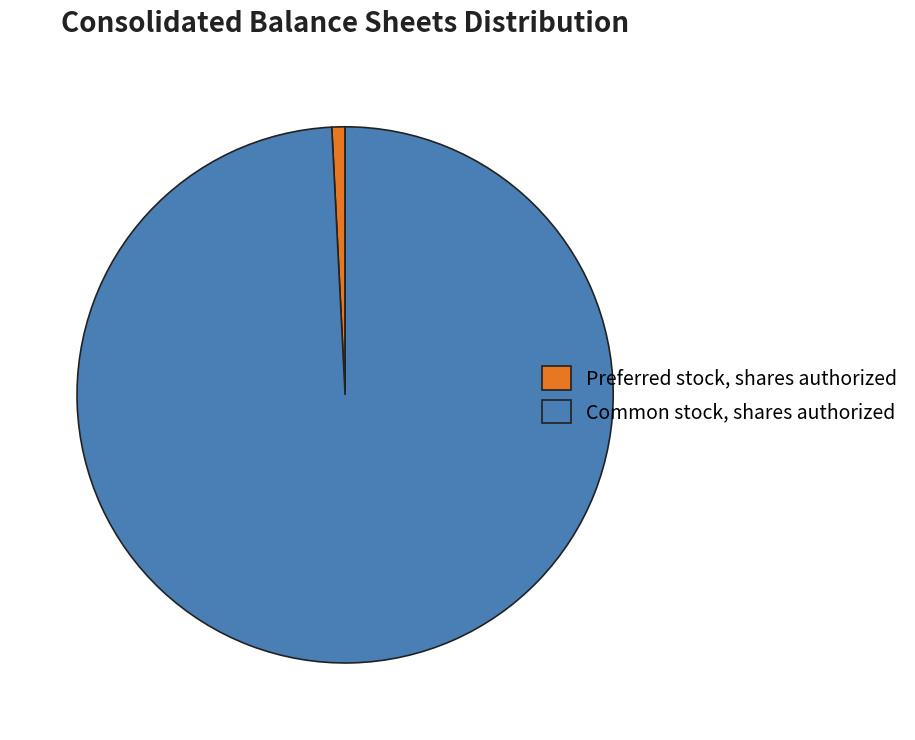

Is it true that Preferred stock, shares authorized is 1% of the pie?

True